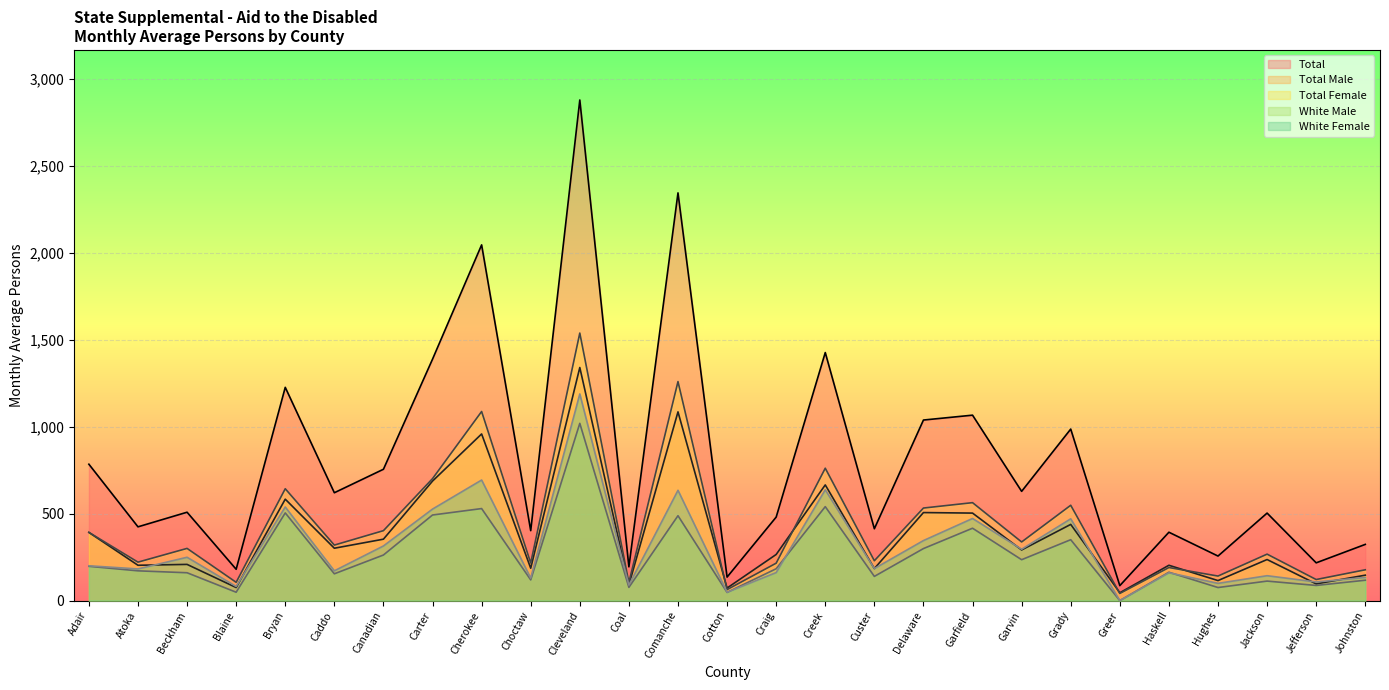

True or false: Total and Total Male cross at least once.

False